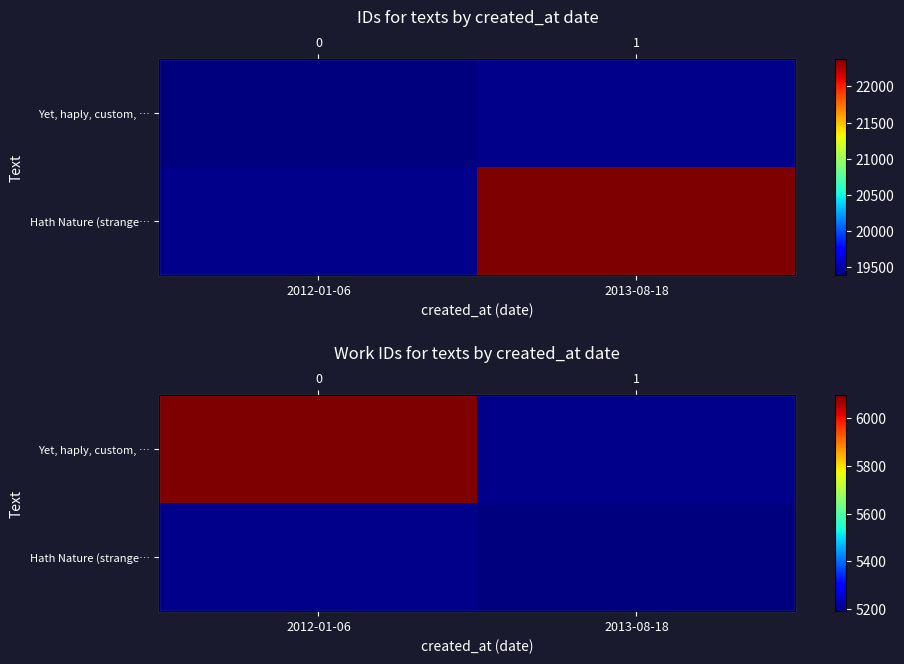

Rank the series by their maximum value, from highest to lowest.

Yet, haply, custom, …, Hath Nature (strange…